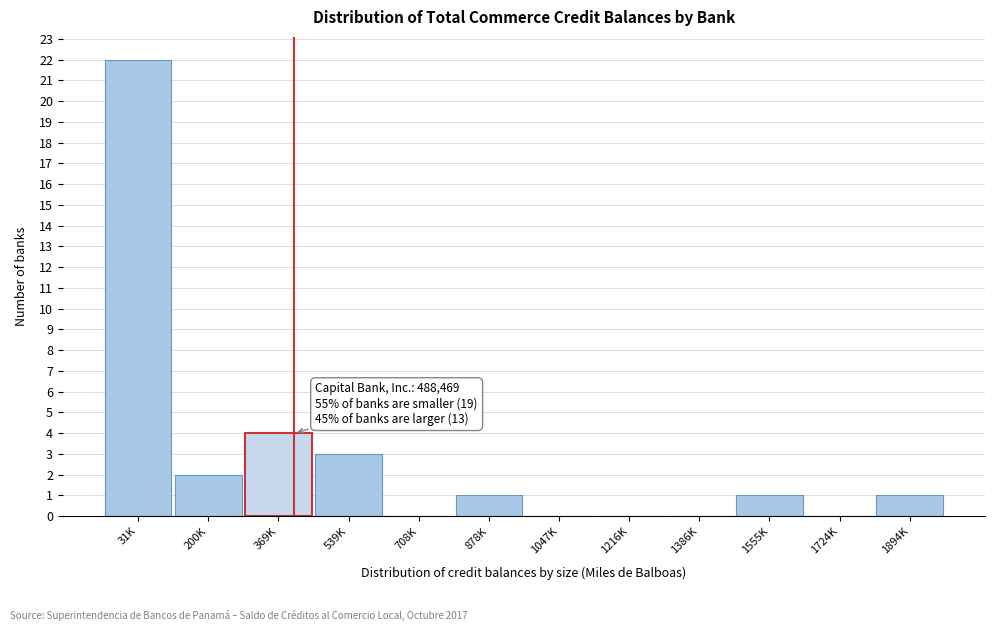

Reading left to right, what are all the values shown in this chart?

31K=22	200K=2	369K=4	539K=3	708K=0	878K=1	1047K=0	1216K=0	1386K=0	1555K=1	1724K=0	1894K=1